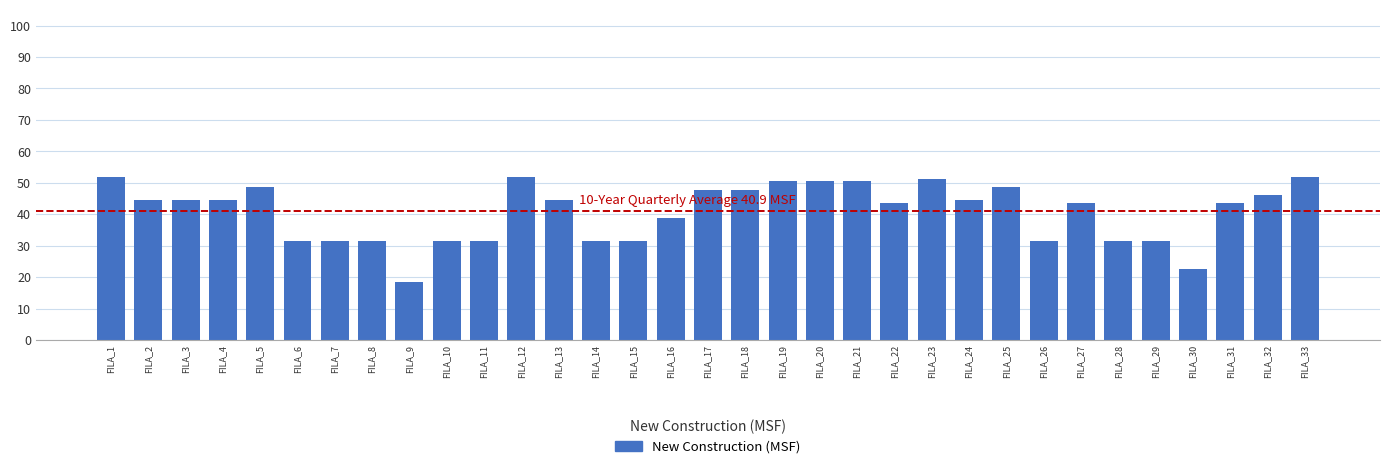

What is the ratio of the value at FILA_13 to the value at FILA_29?

1.4